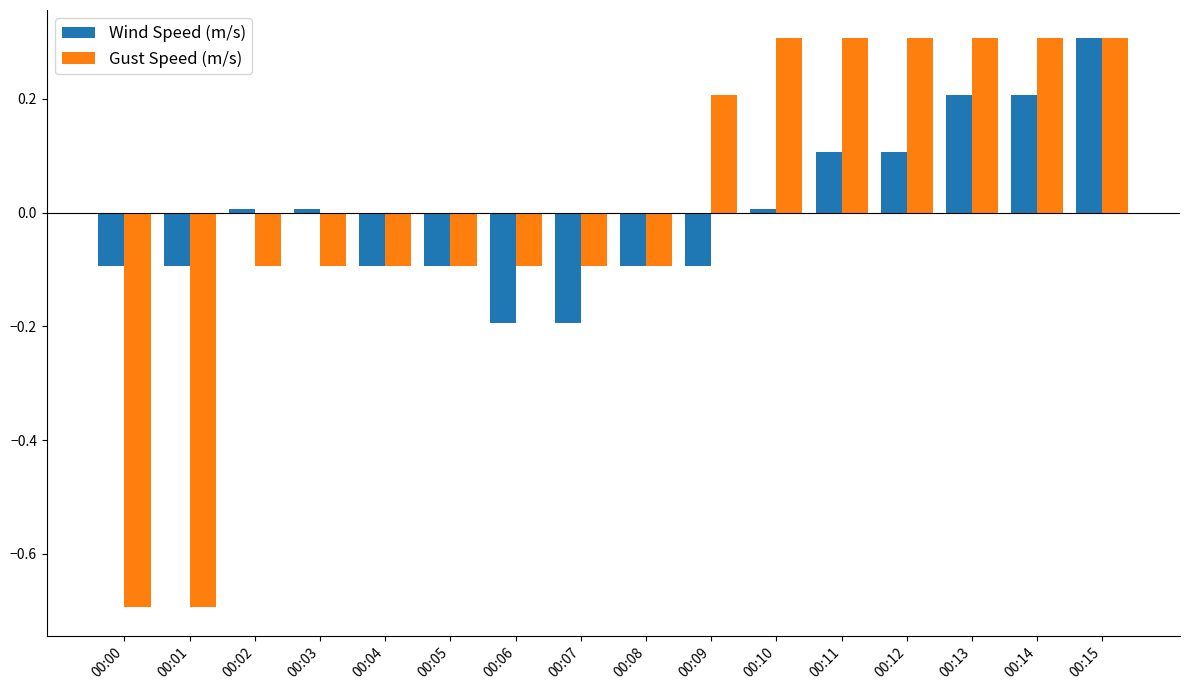

What is the difference between the highest and lowest values at 00:14?

0.1